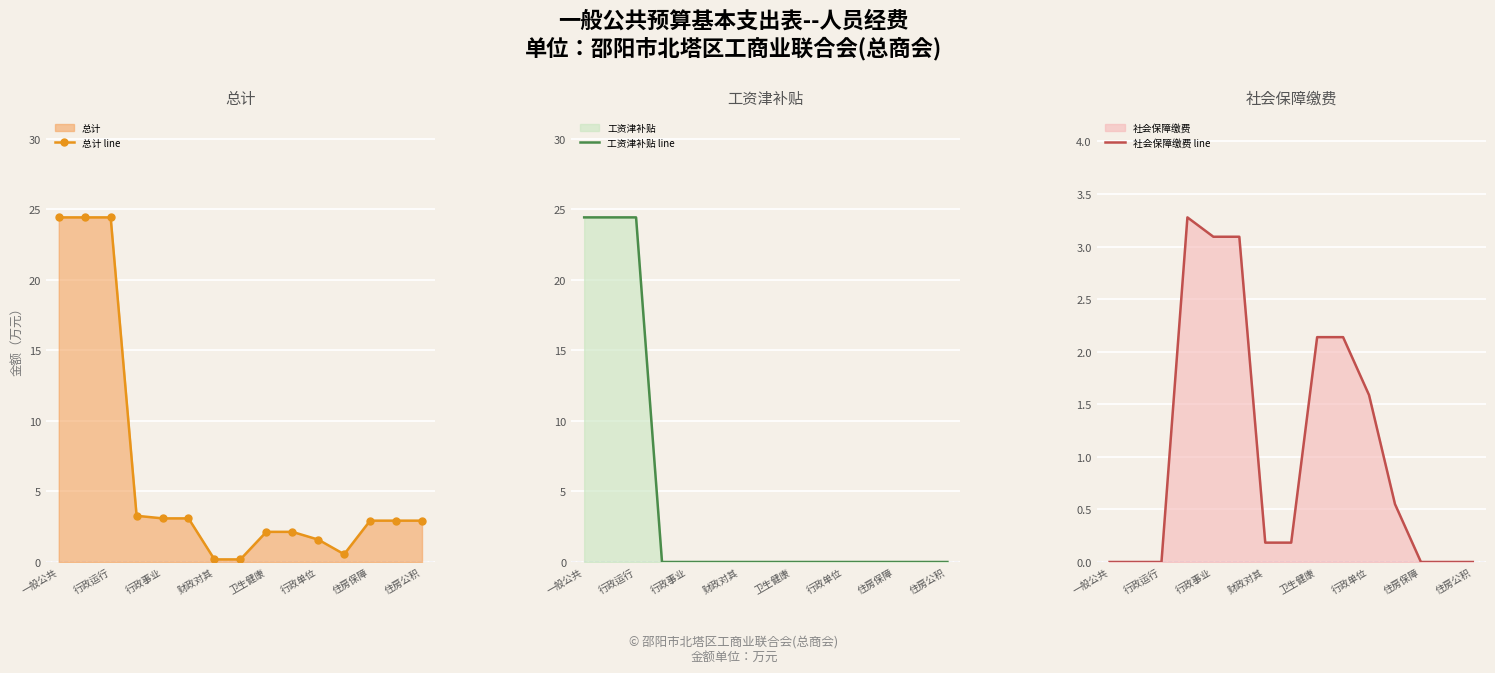

Count the number of data series in this chart.

3